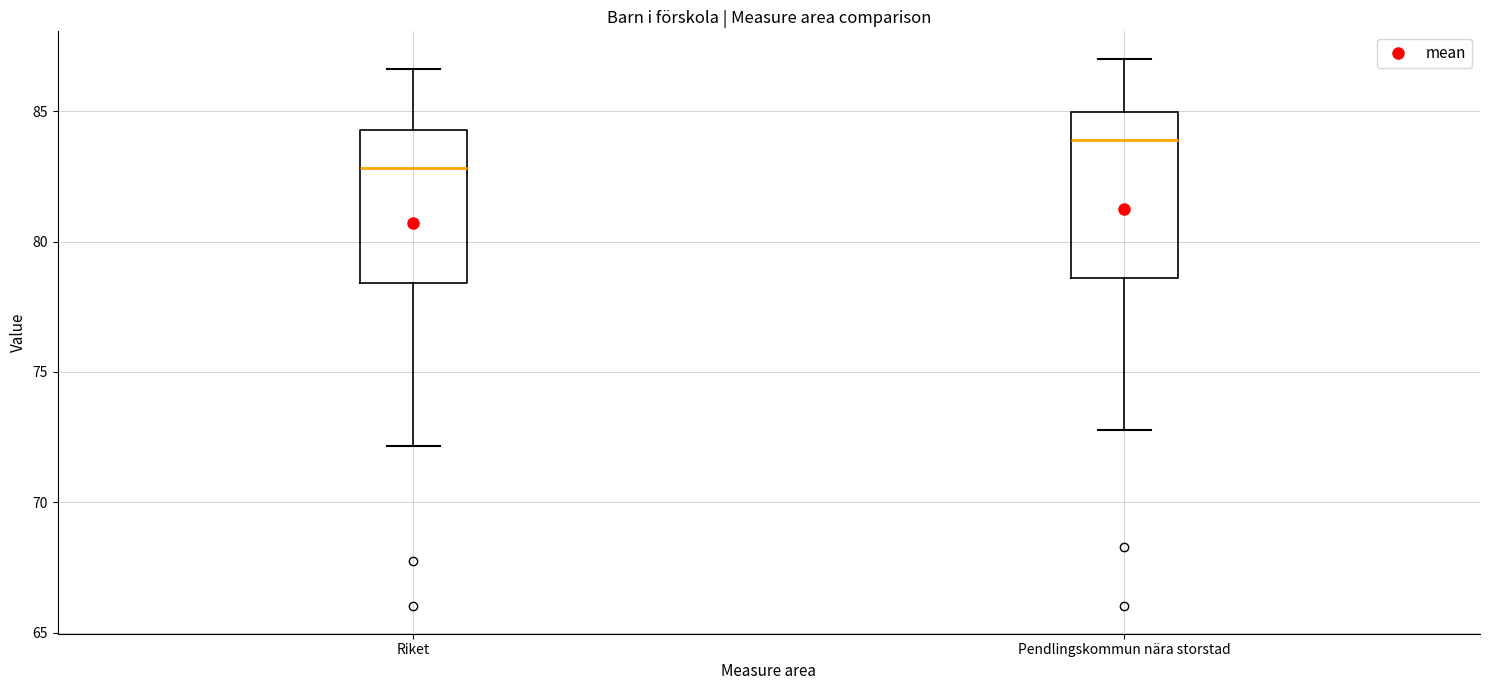

Where is the upper edge of the box for Pendlingskommun nära storstad on the y-axis? The values are not printed on the chart, so give them approximately, as read against the axis.

85.0